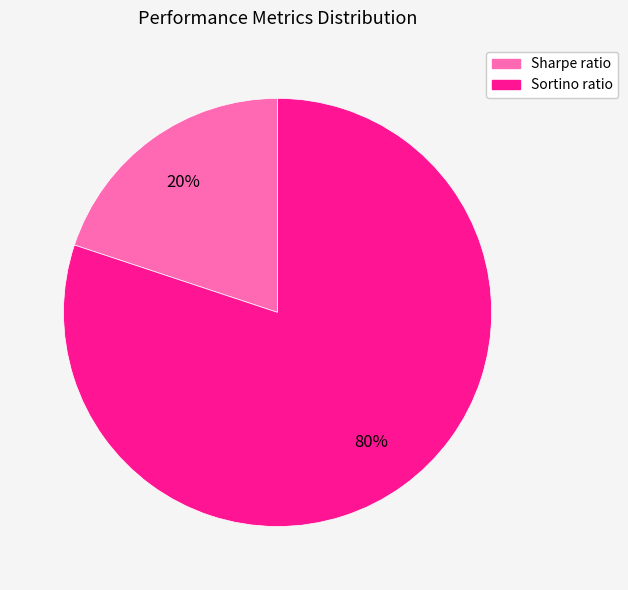

Which has a higher value, Sharpe ratio or Sortino ratio?

Sortino ratio